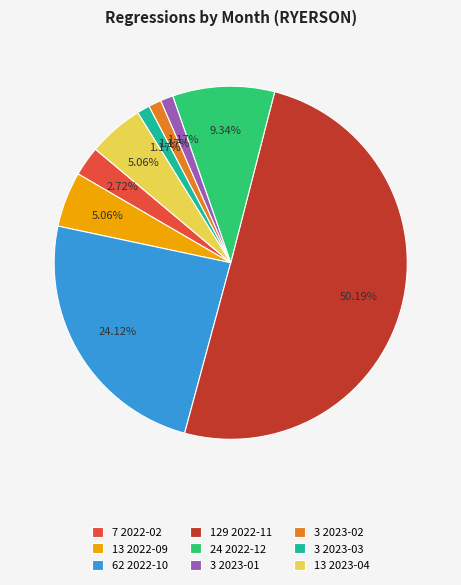

Do 7 2022-02 and 62 2022-10 together represent more than half of the pie?

No